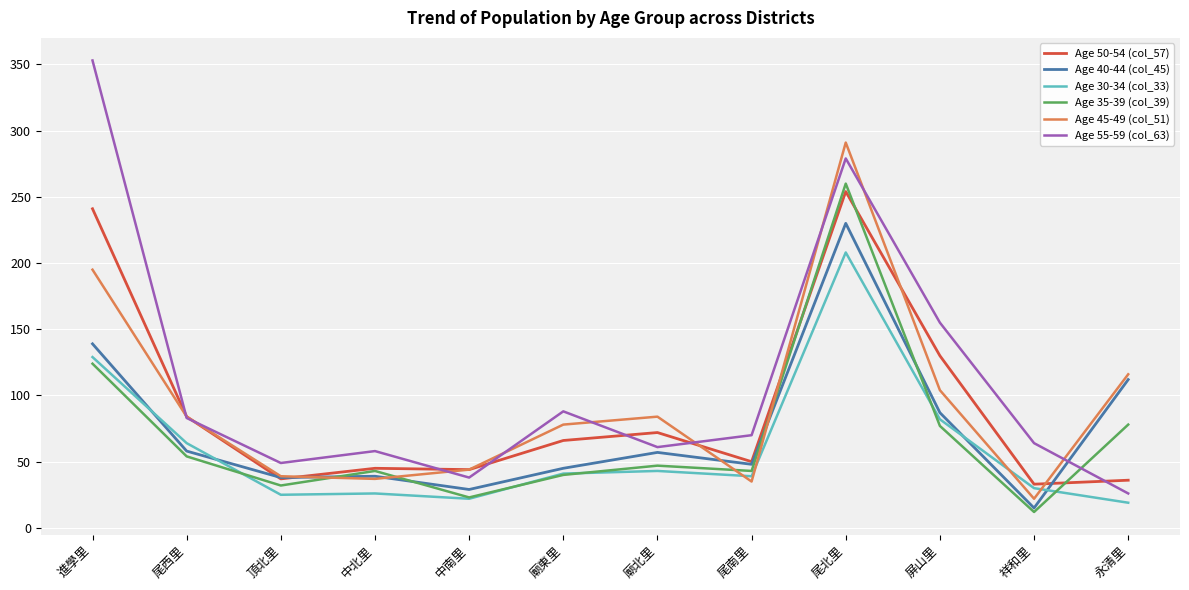

List the series in order of their peak value, highest first.

Age 55-59 (col_63), Age 45-49 (col_51), Age 35-39 (col_39), Age 50-54 (col_57), Age 40-44 (col_45), Age 30-34 (col_33)